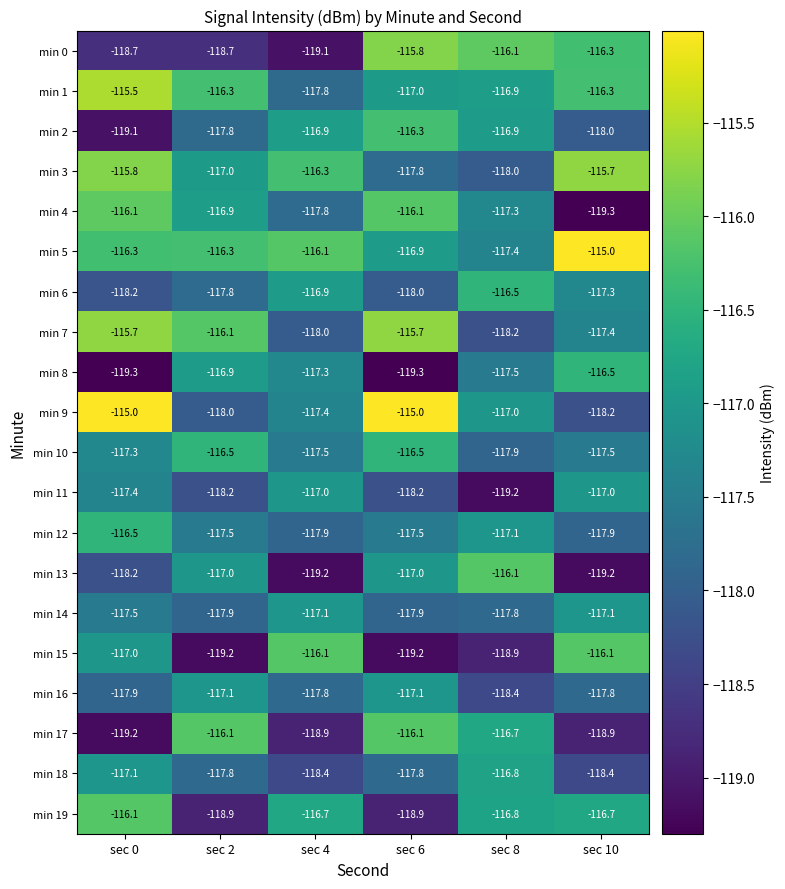

At how many categories does at least one series exceed -118?

6